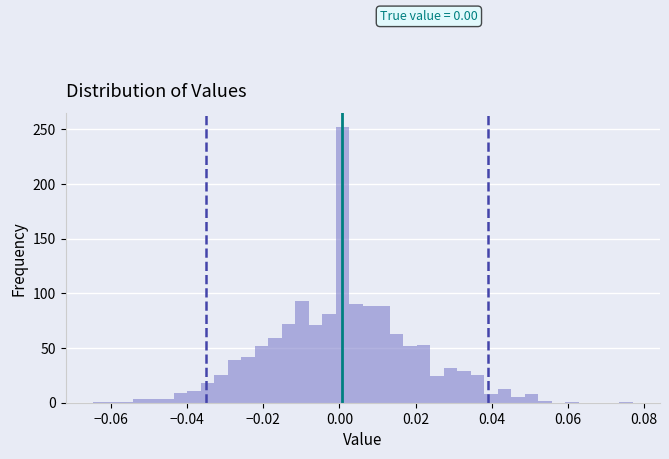

Read against the x-axis, roughly where is the centre of the tallest bar?

0.000